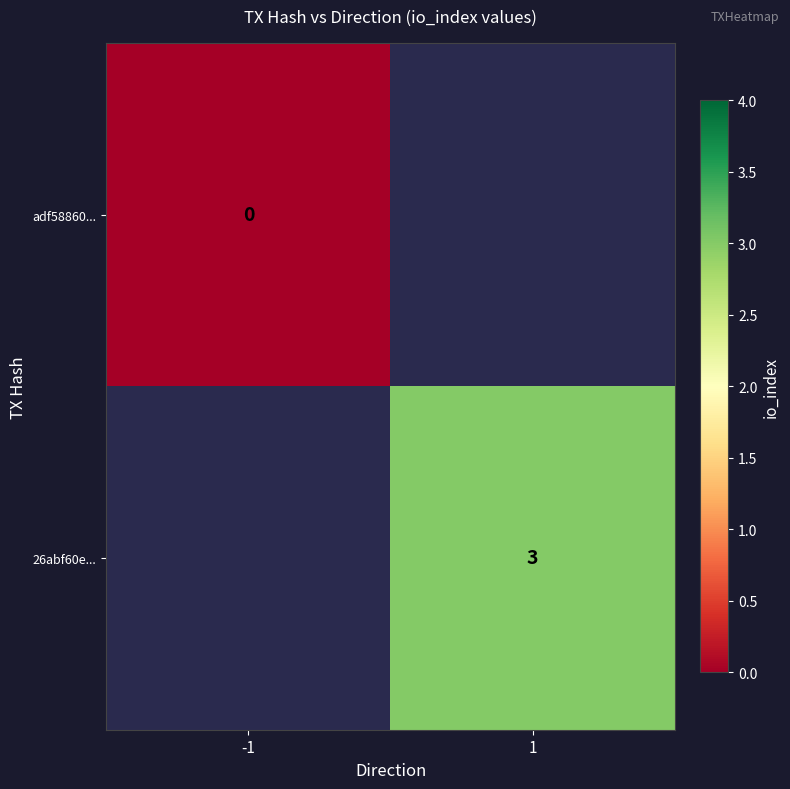

The value of 26abf60e... at 1 is 2. True or false?

False